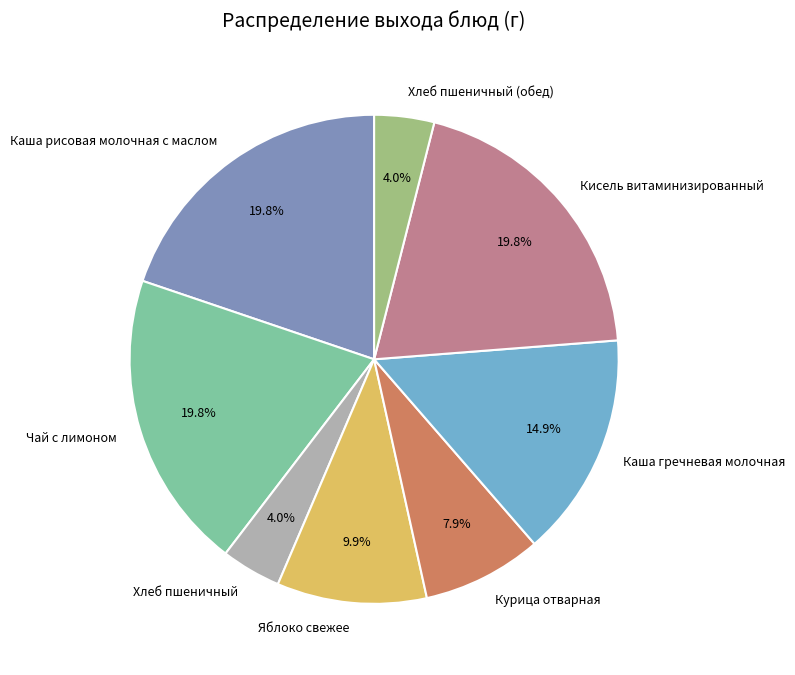

Is there any slice that represents more than half of the pie?

No